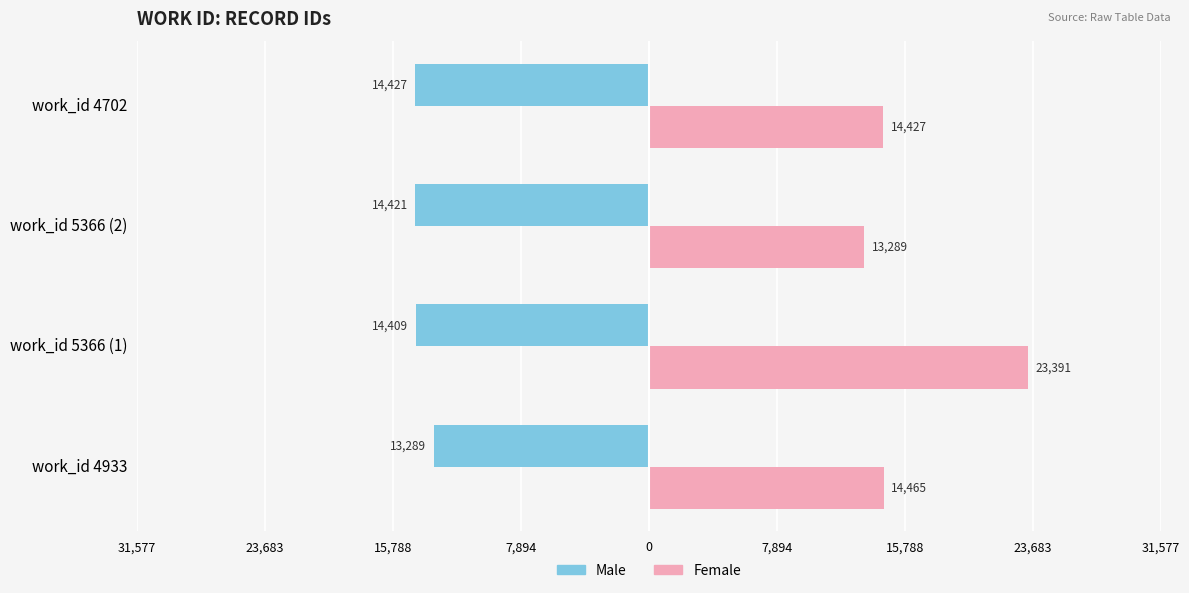

Reading left to right, what are all the values shown in this chart?

Male: -13289	-14409	-14421	-14427
Female: 14465	23391	13289	14427